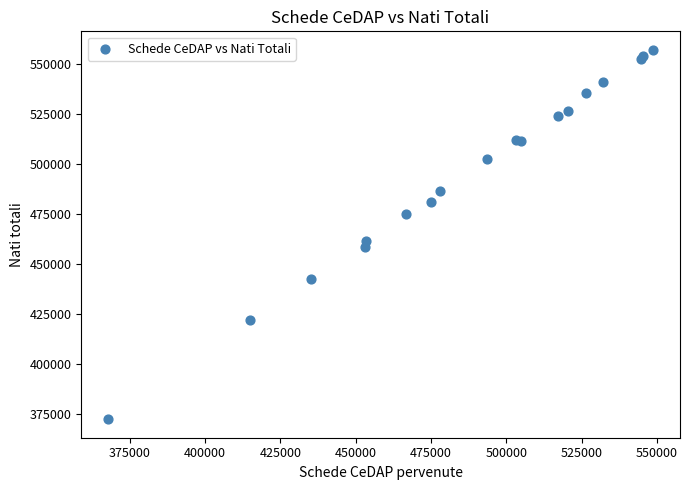

What Y value in the scatter plot is closest to 464759?

461282